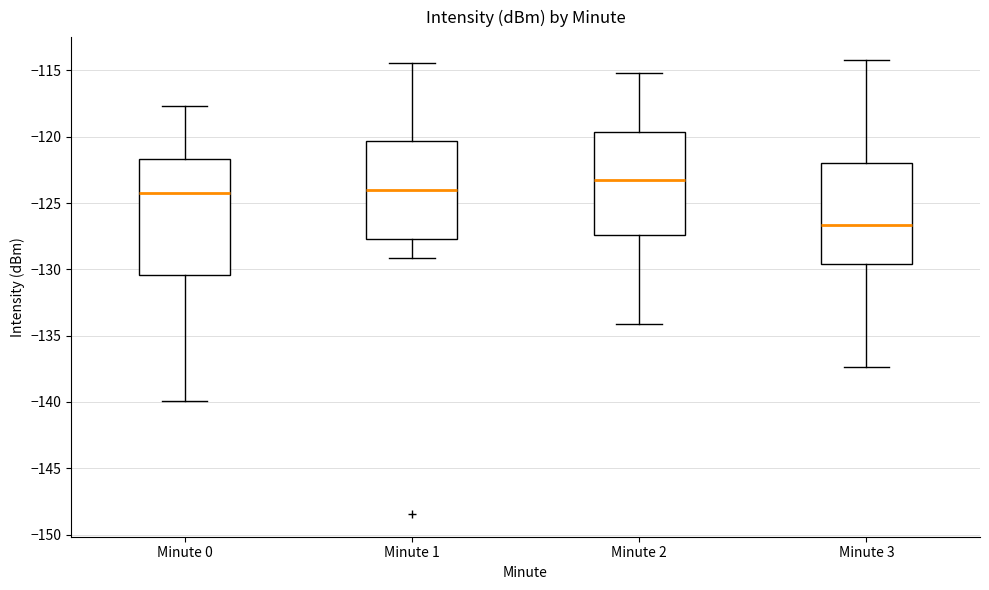

Reading left to right, read every box against the y-axis: the position of its median line, the range the box covers, and the ends of its whiskers. The values are not printed on the chart, so give them approximately, as read against the axis.

Minute 0: median -124.0, box -130.5 to -121.5, whiskers -140.0 to -117.5
Minute 1: median -124.0, box -127.5 to -120.5, whiskers -129.0 to -114.5
Minute 2: median -123.0, box -127.5 to -119.5, whiskers -134.0 to -115.0
Minute 3: median -126.5, box -129.5 to -122.0, whiskers -137.5 to -114.0